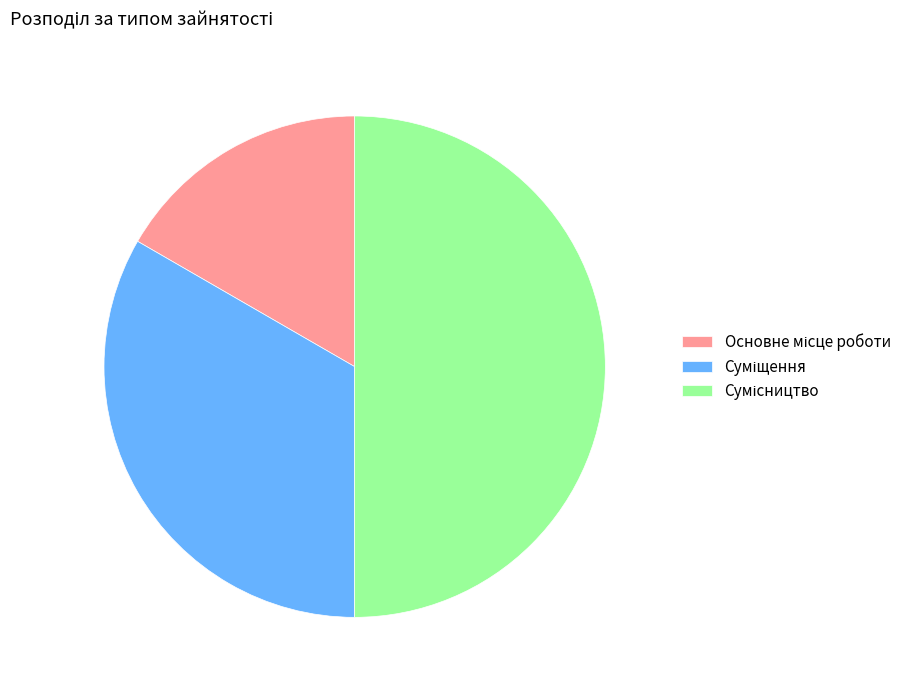

To the nearest percent, what is the combined percentage of Сумісництво and Суміщення?

83%